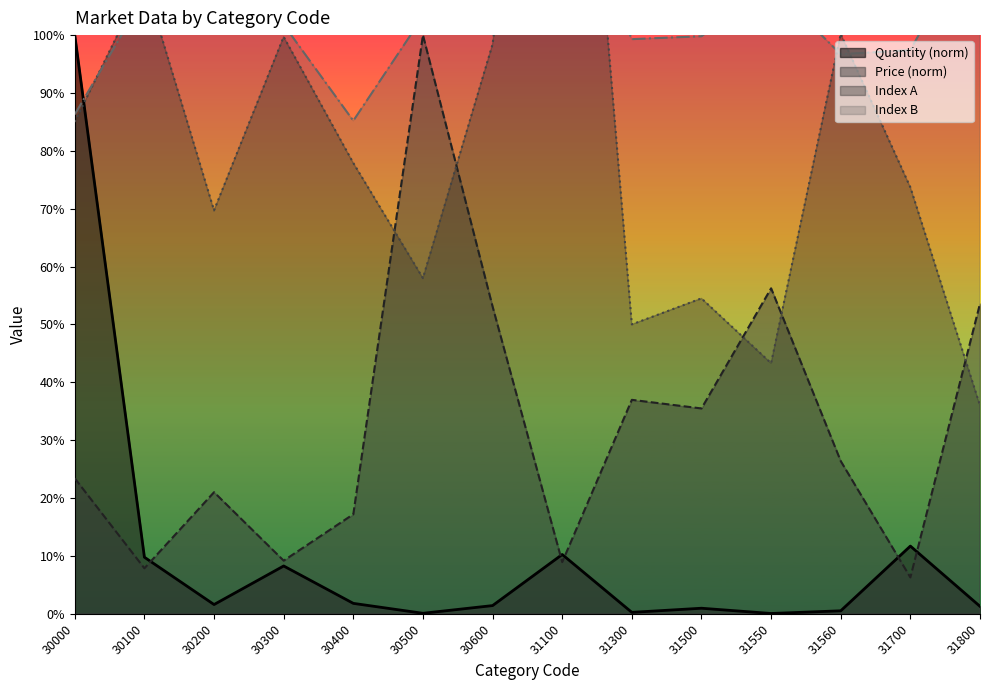

In Quantity, how many points are lower than both neighbors (excluding endpoints)?

4